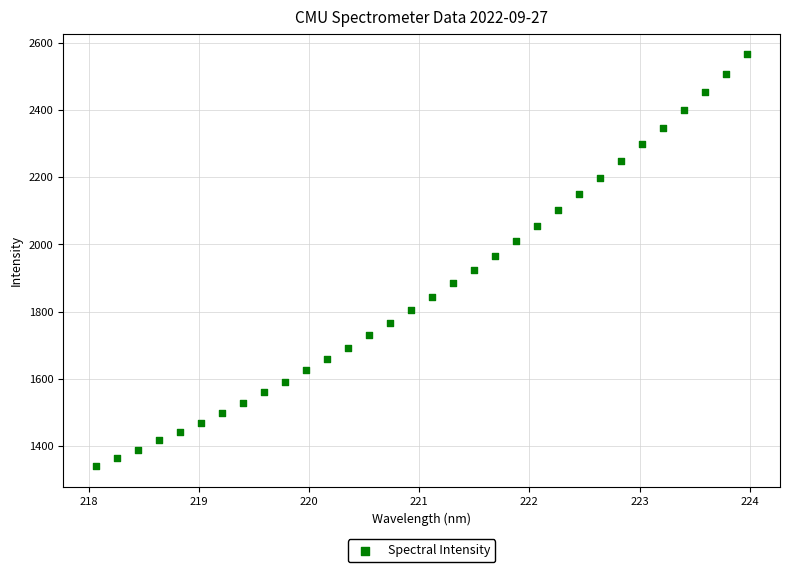

What is the range of X values (max minus min)?

5.9